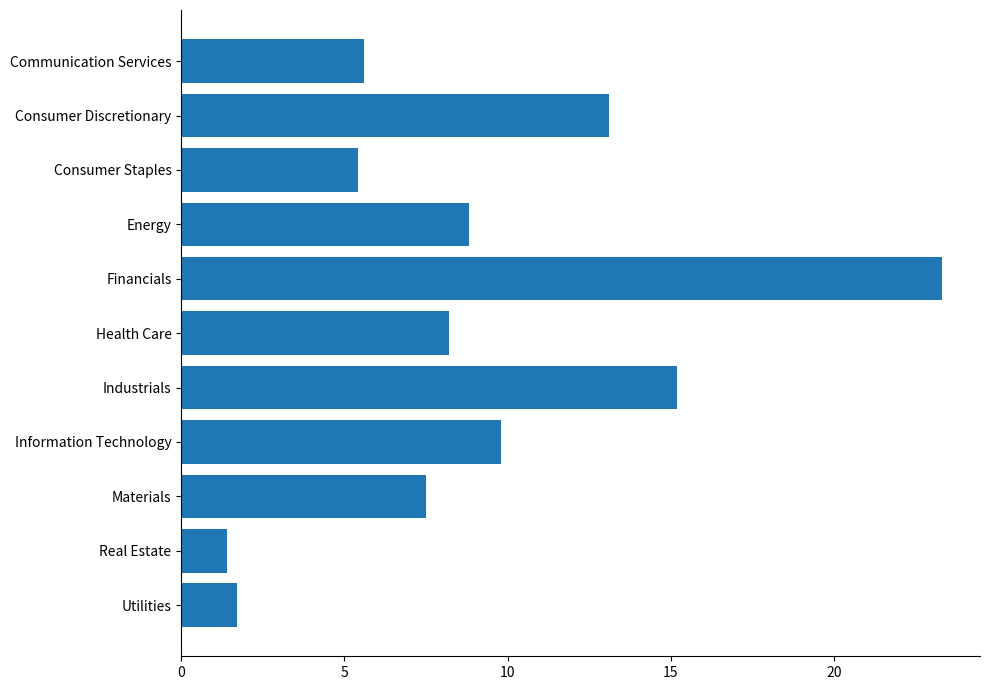

Rank the categories by value from highest to lowest.

Financials, Industrials, Consumer Discretionary, Information Technology, Energy, Health Care, Materials, Communication Services, Consumer Staples, Utilities, Real Estate